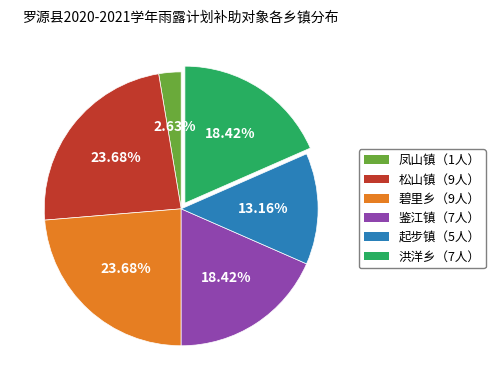

How many slices are in this pie chart?

6